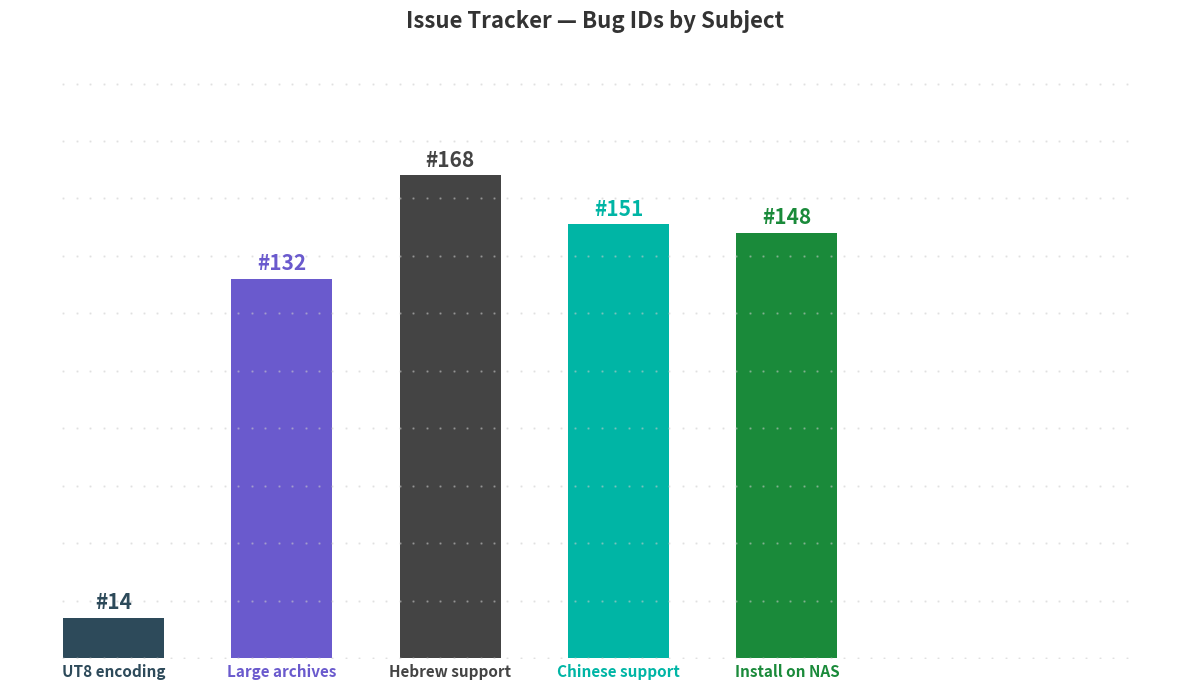

Reading right to left, list all the values displayed in this chart.

148	151	168	132	14